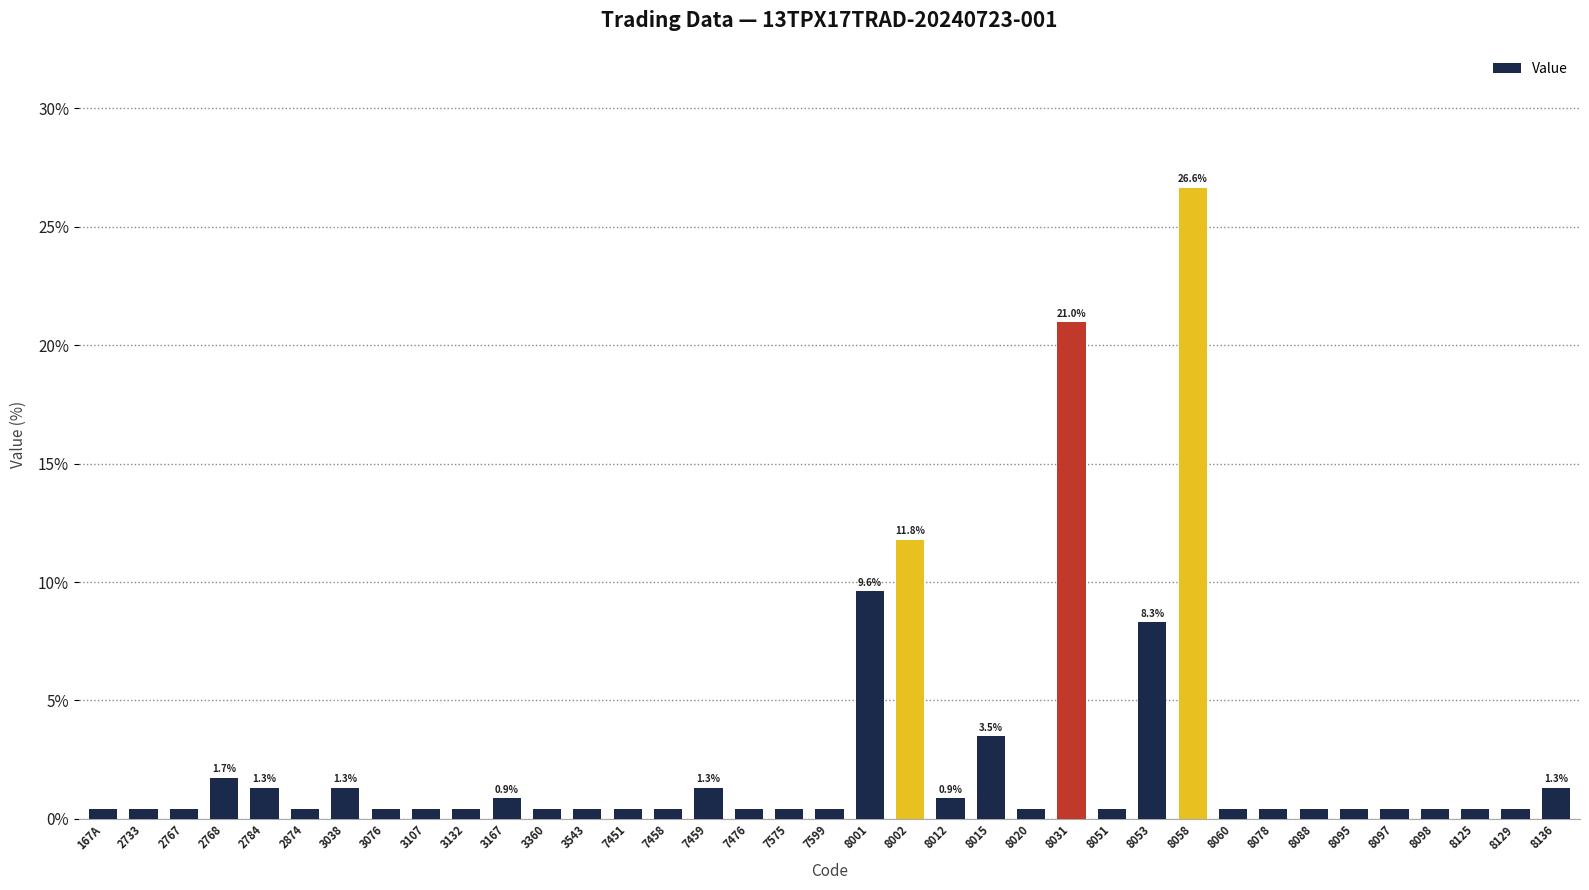

Reading left to right, transcribe all the data shown in this chart.

0.4	0.4	0.4	1.7	1.3	0.4	1.3	0.4	0.4	0.4	0.9	0.4	0.4	0.4	0.4	1.3	0.4	0.4	0.4	9.6	11.8	0.9	3.5	0.4	21.0	0.4	8.3	26.6	0.4	0.4	0.4	0.4	0.4	0.4	0.4	0.4	1.3